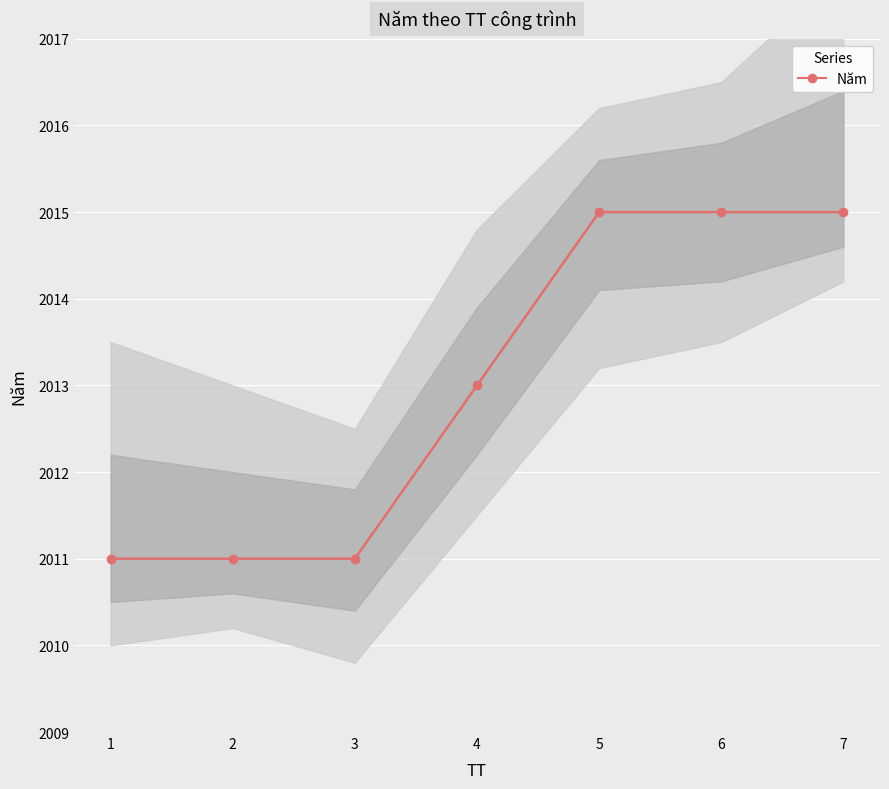

What is the value of the 5th point from the left?

2015